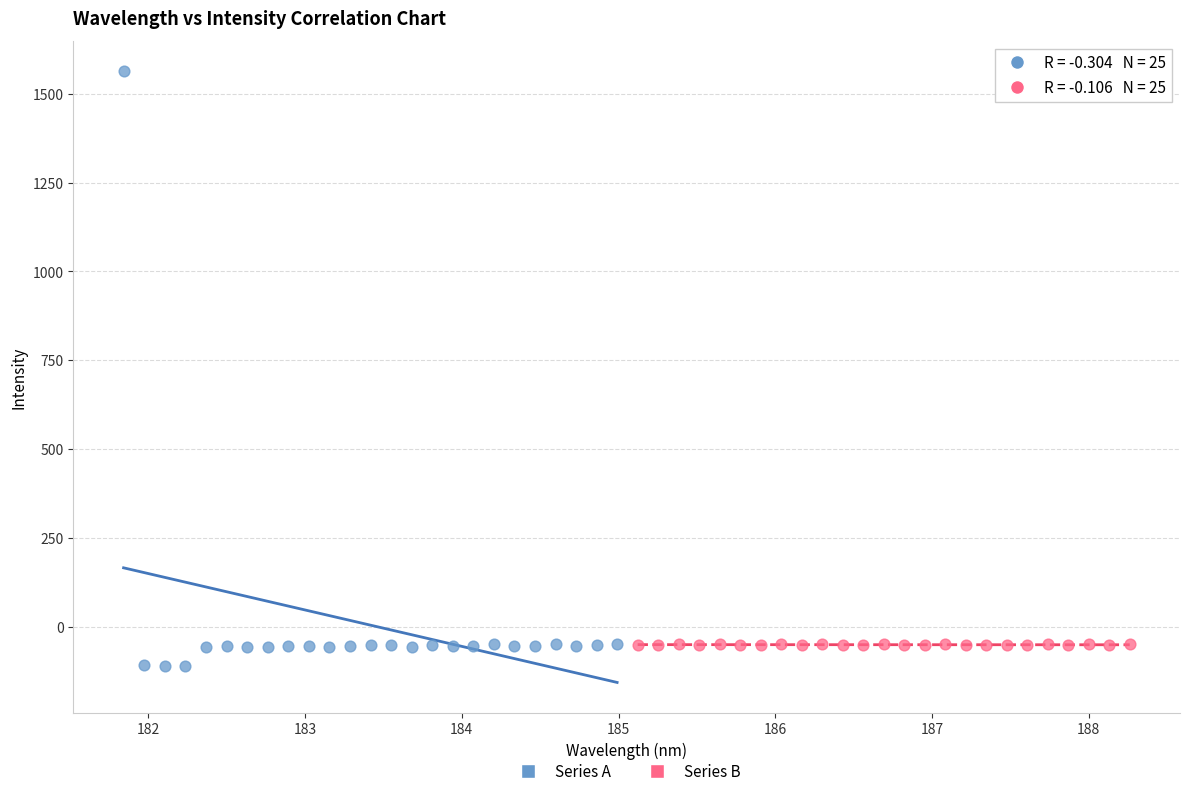

Which series has the widest spread of Y values?

Series A